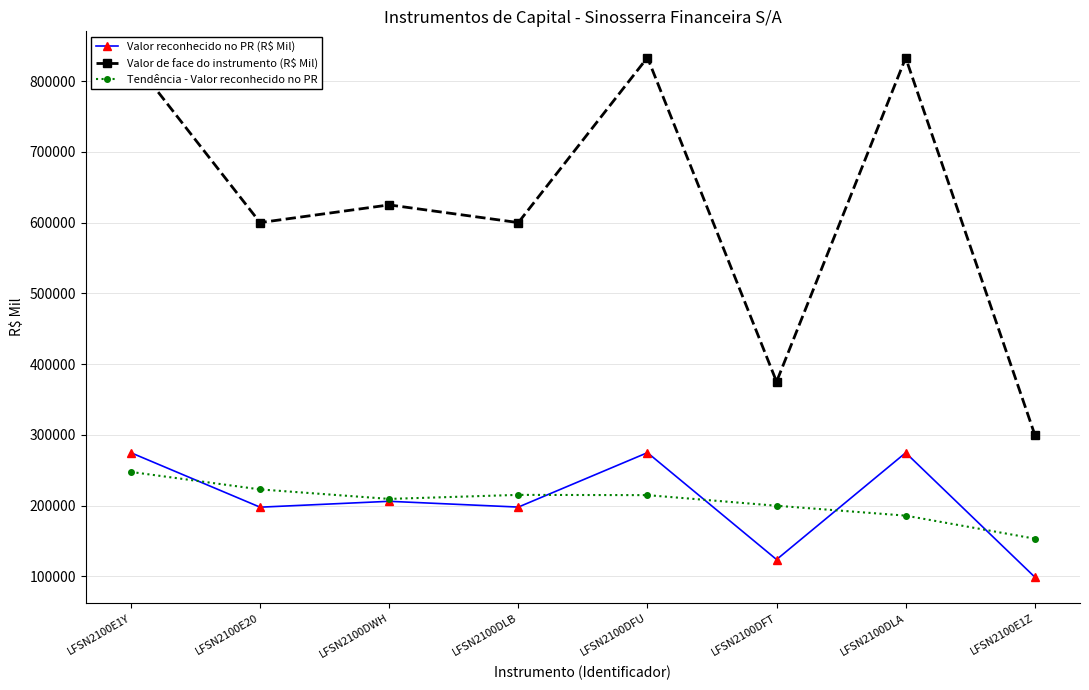

What is the total value across all series at LFSN2100E20?

1020378.4